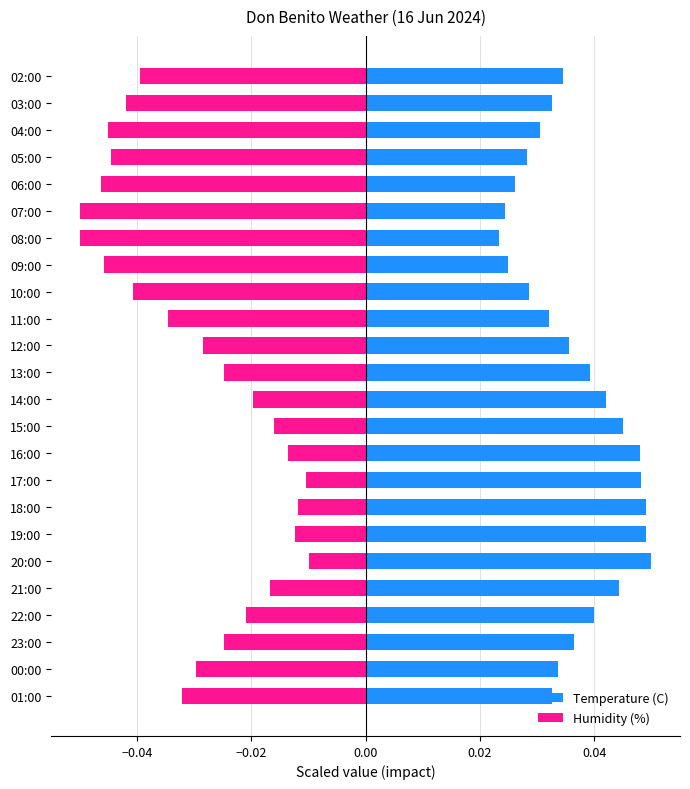

Between 23:00 and 22:00, which series saw the biggest shift?

Humidity (%)